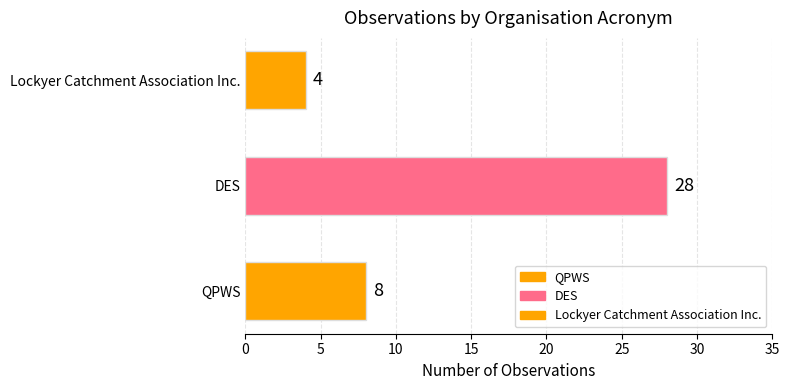

Count the values in the range 4 to 28.

3